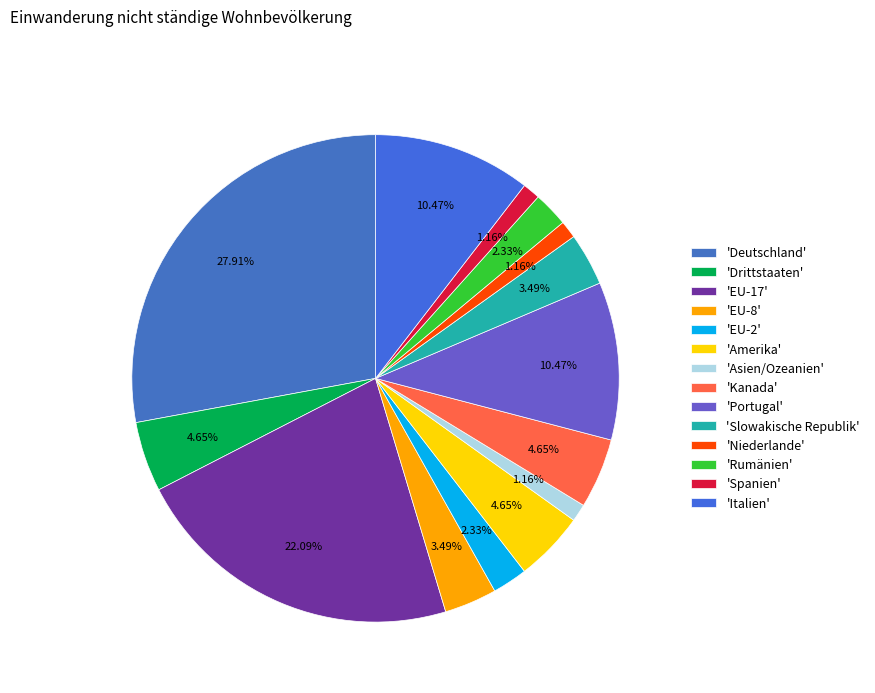

How many slices are in this pie chart?

14